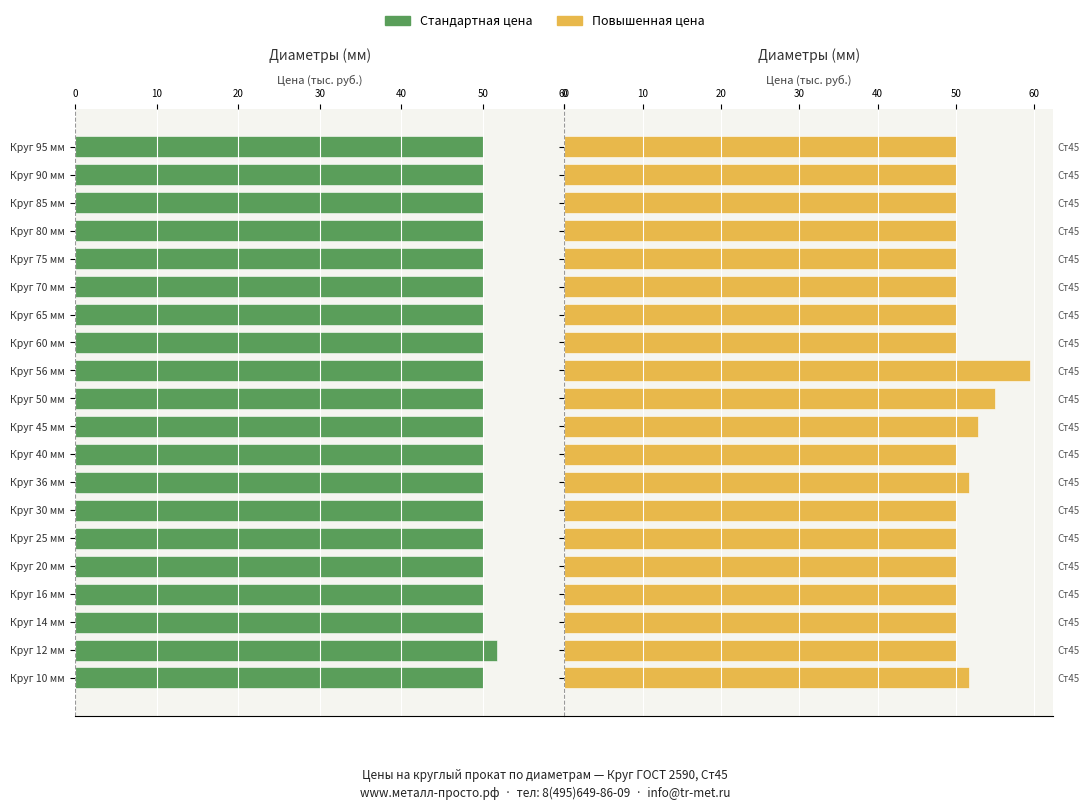

What is the total value across all series at Круг 10 мм?

101.8